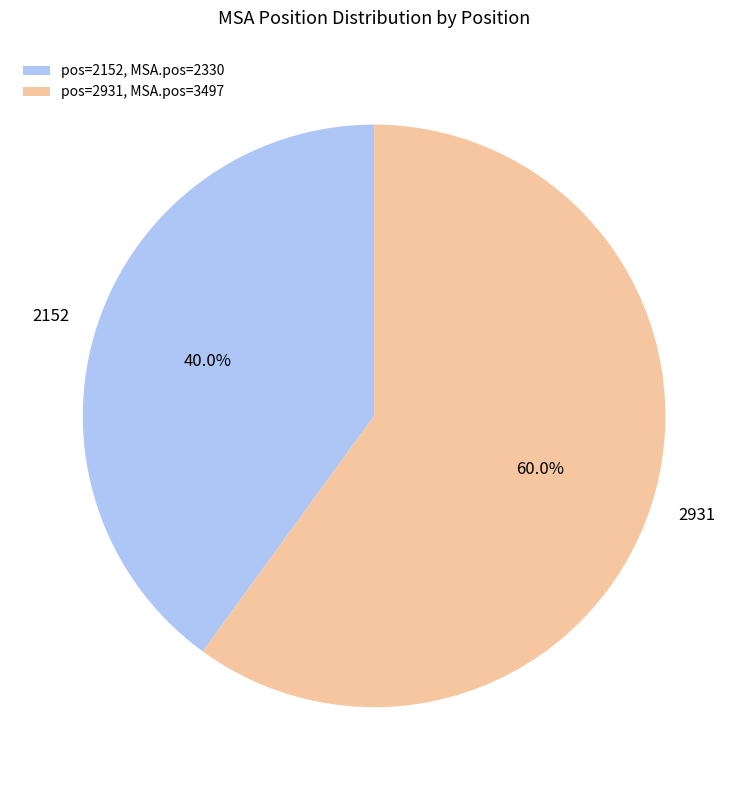

Which category has the biggest portion of the pie?

2931